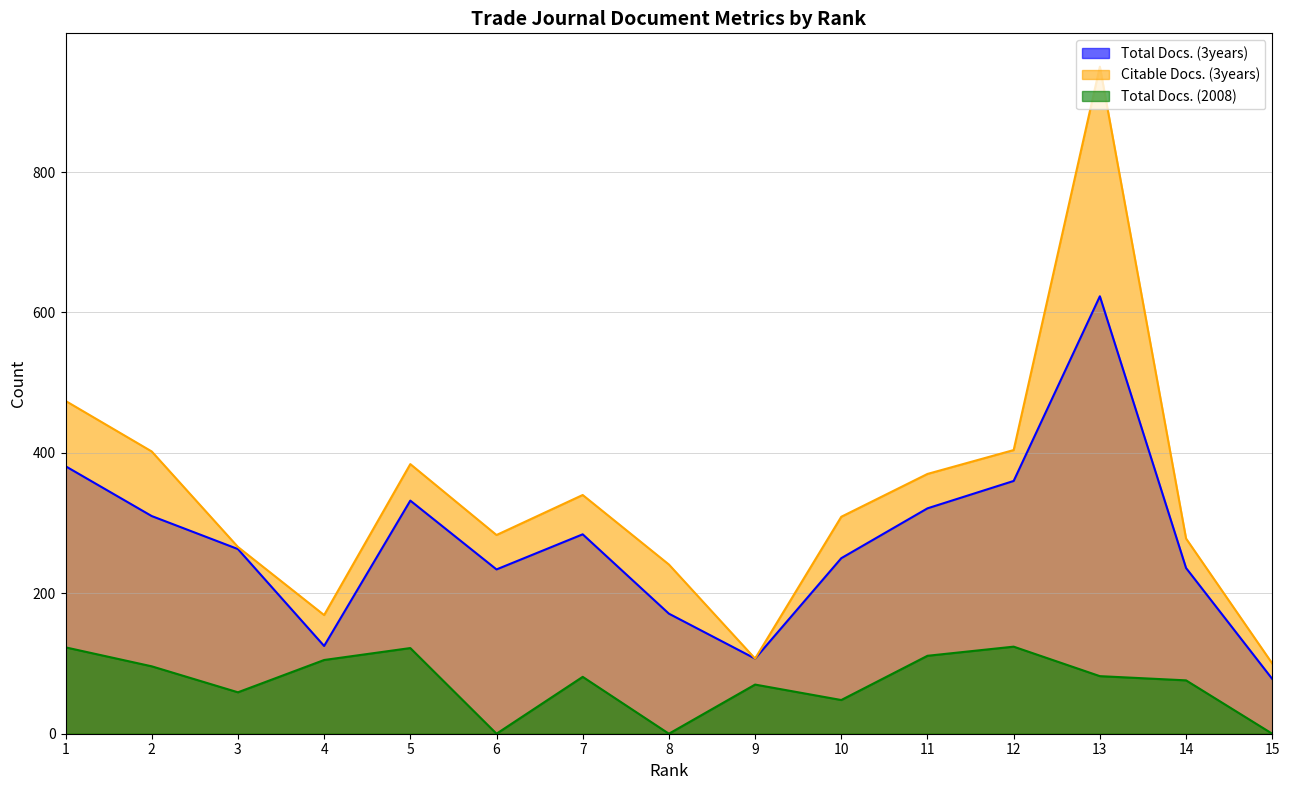

List the series in order of their overall mean, lowest first.

Total Docs. (2008), Total Docs. (3years), Citable Docs. (3years)